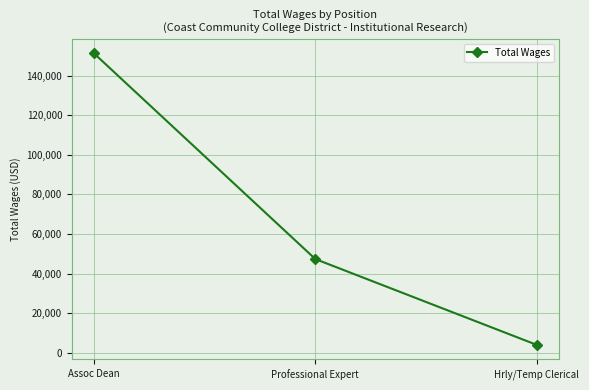

Reading left to right, transcribe all the data shown in this chart.

Assoc Dean=151250	Professional Expert=47300	Hrly/Temp Clerical=3951